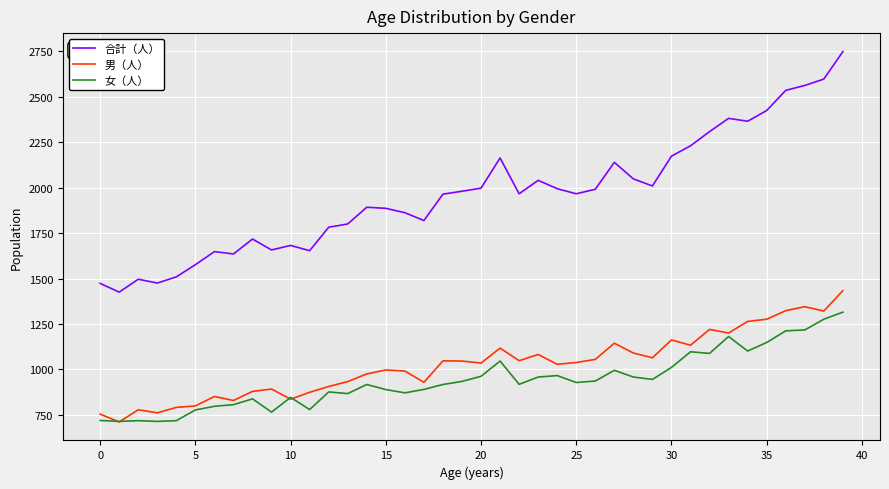

Rank the series by their maximum value, from highest to lowest.

合計（人）, 男（人）, 女（人）